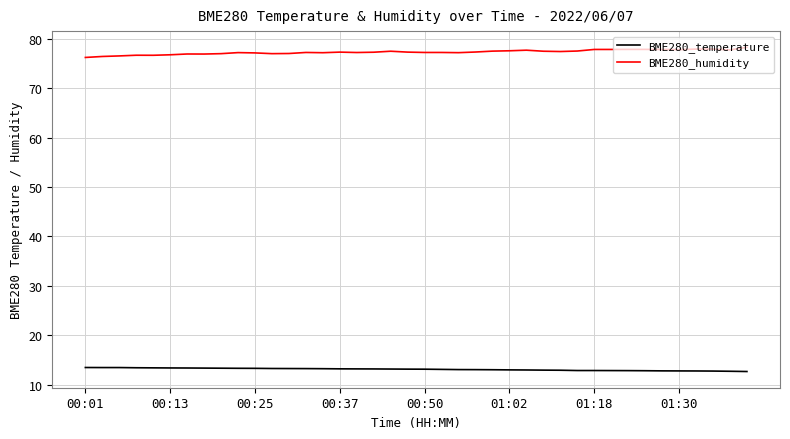

How many distinct data groups are displayed?

2